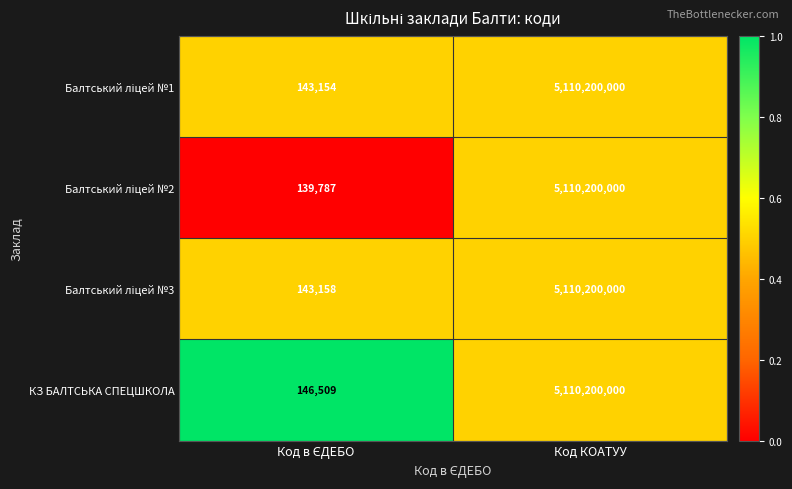

Is it true that КЗ БАЛТСЬКА СПЕЦШКОЛА equals 5110200000 at Код КОАТУУ?

True